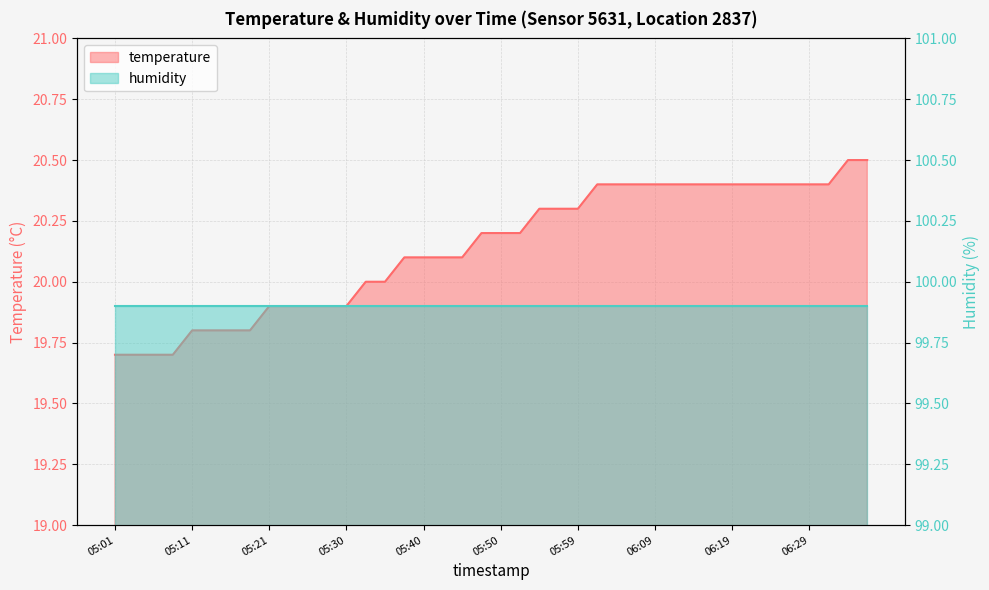

Reading left to right, extract all data points from this chart.

19.7	19.7	19.7	19.7	19.8	19.8	19.8	19.8	19.9	19.9	19.9	19.9	19.9	20.0	20.0	20.1	20.1	20.1	20.1	20.2	20.2	20.2	20.3	20.3	20.3	20.4	20.4	20.4	20.4	20.4	20.4	20.4	20.4	20.4	20.4	20.4	20.4	20.4	20.5	20.5